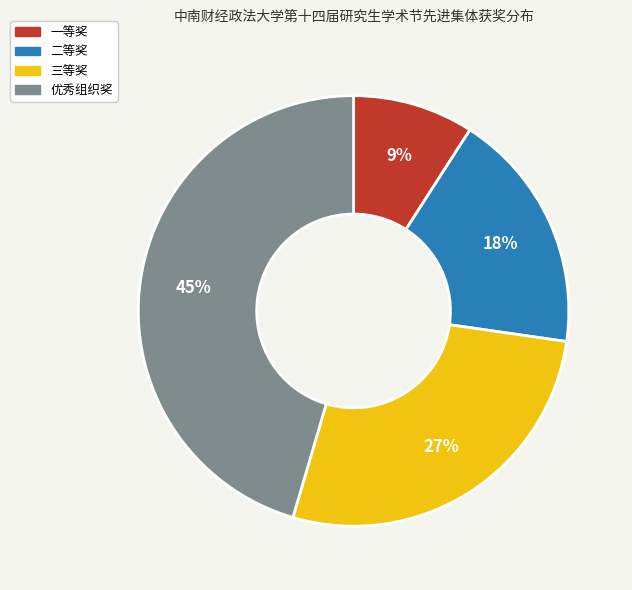

Rank the categories by value from lowest to highest.

一等奖, 二等奖, 三等奖, 优秀组织奖